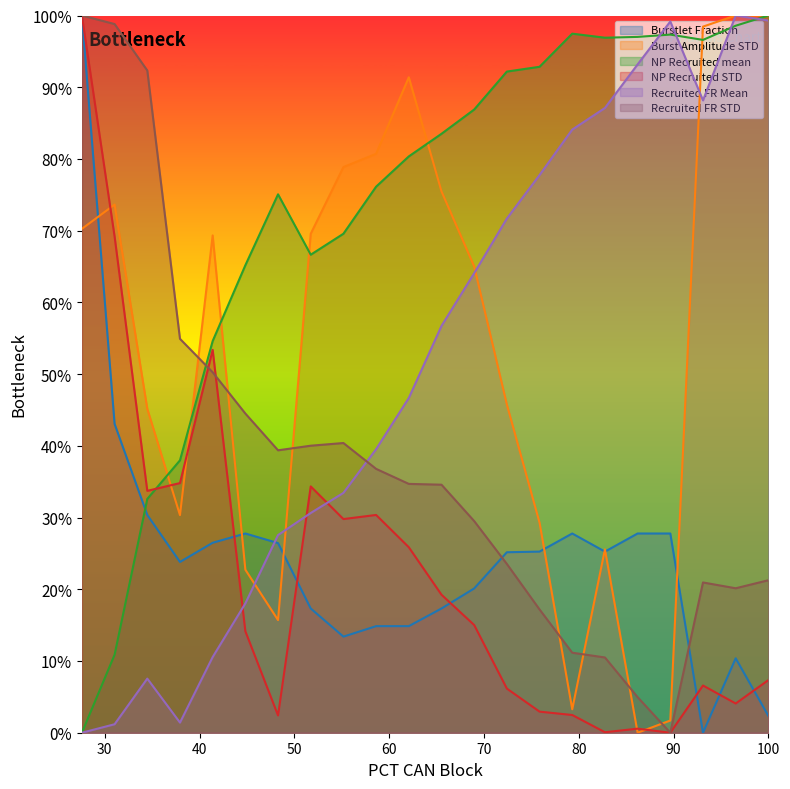

Between 100 and 65.517, which series saw the biggest shift?

Recruited FR Mean